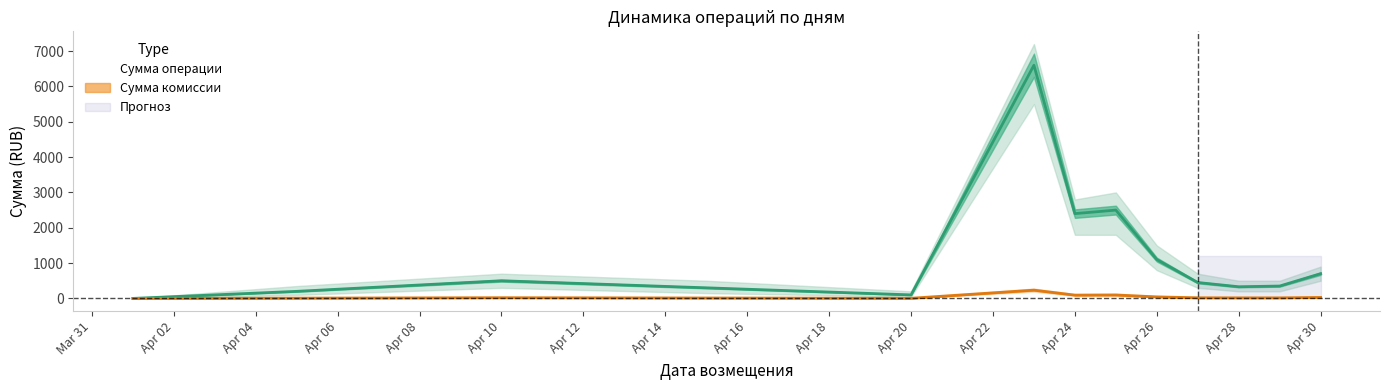

Is the value of Сумма операции at 2021-04-27 greater than the value of Сумма комиссии at 2021-04-29?

Yes